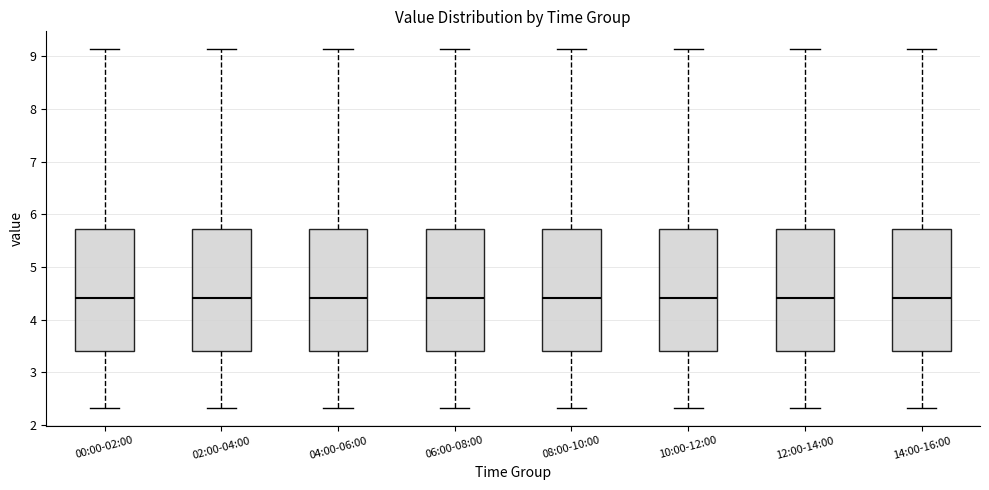

Where is the lower edge of the box for 10:00-12:00 on the y-axis? The values are not printed on the chart, so give them approximately, as read against the axis.

3.4